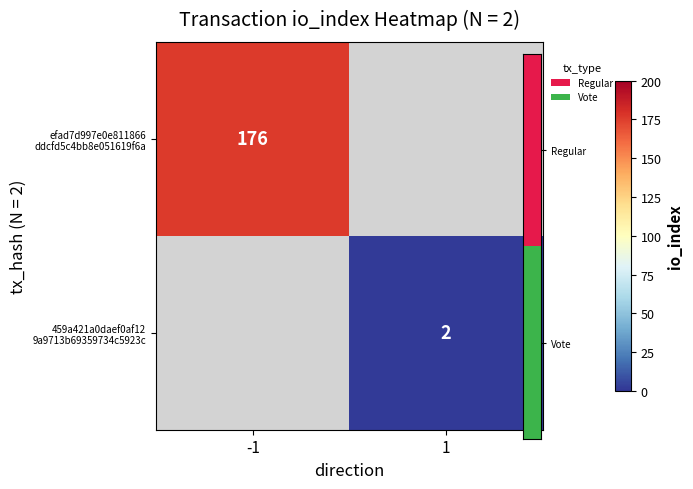

Rank the series by their maximum value, from highest to lowest.

efad7d997e0e811866 ddcfd5c4bb8e051619f6a, 459a421a0daef0af12 9a9713b69359734c5923c